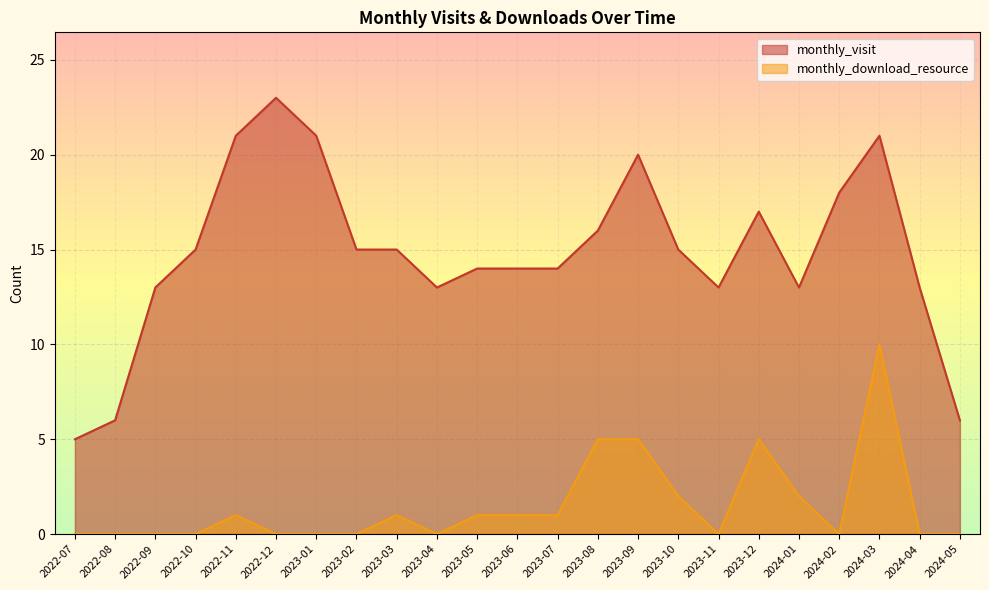

Which series has the largest total across all categories?

monthly_visit